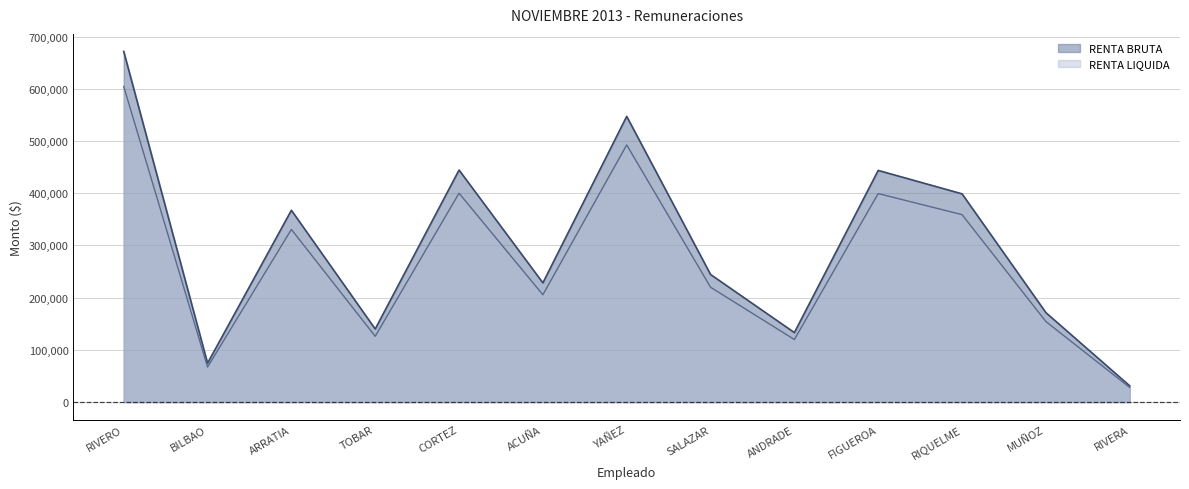

What is the minimum value for RENTA BRUTA?

31112